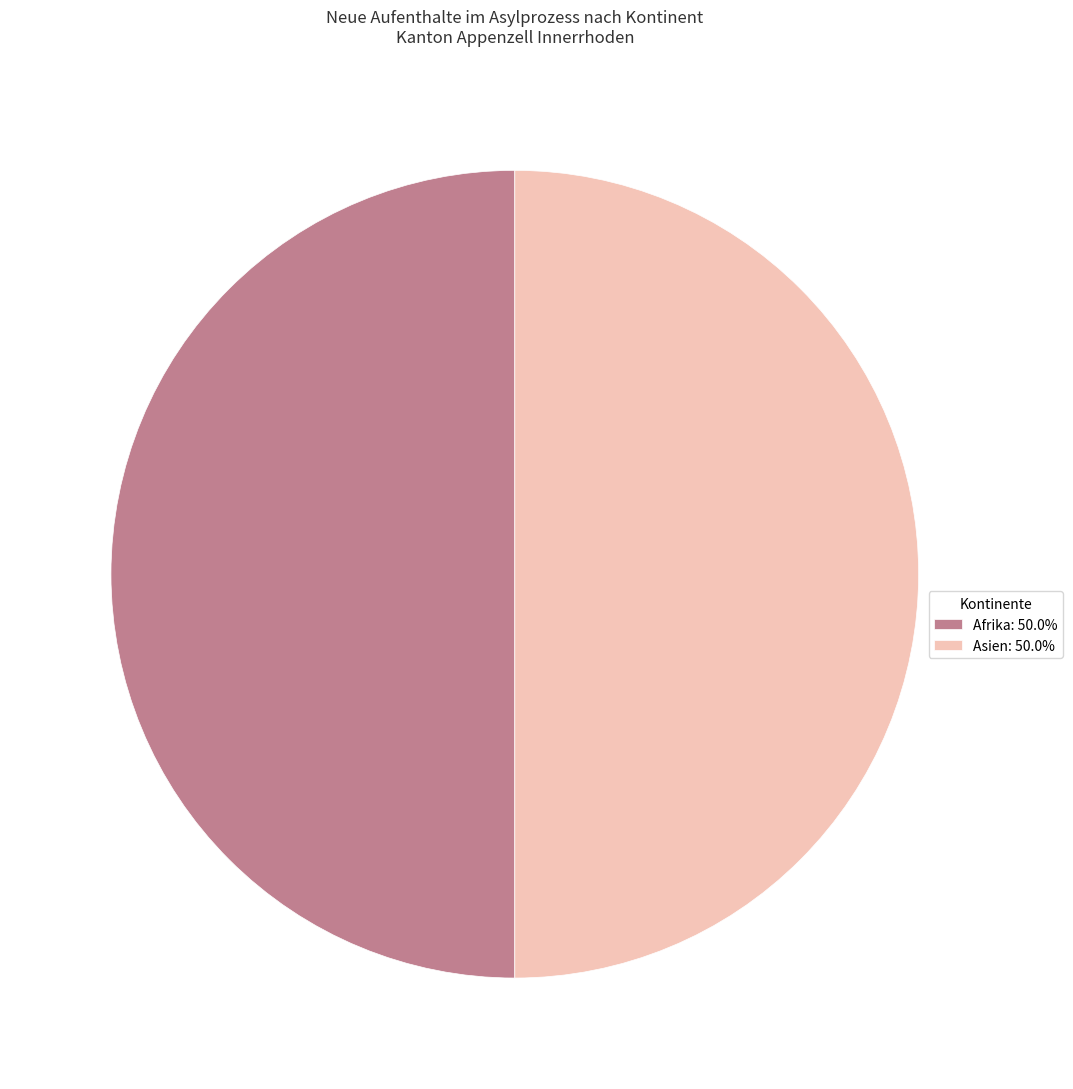

What is the ratio of the value at Afrika: 50.0% to the value at Asien: 50.0%?

1.0